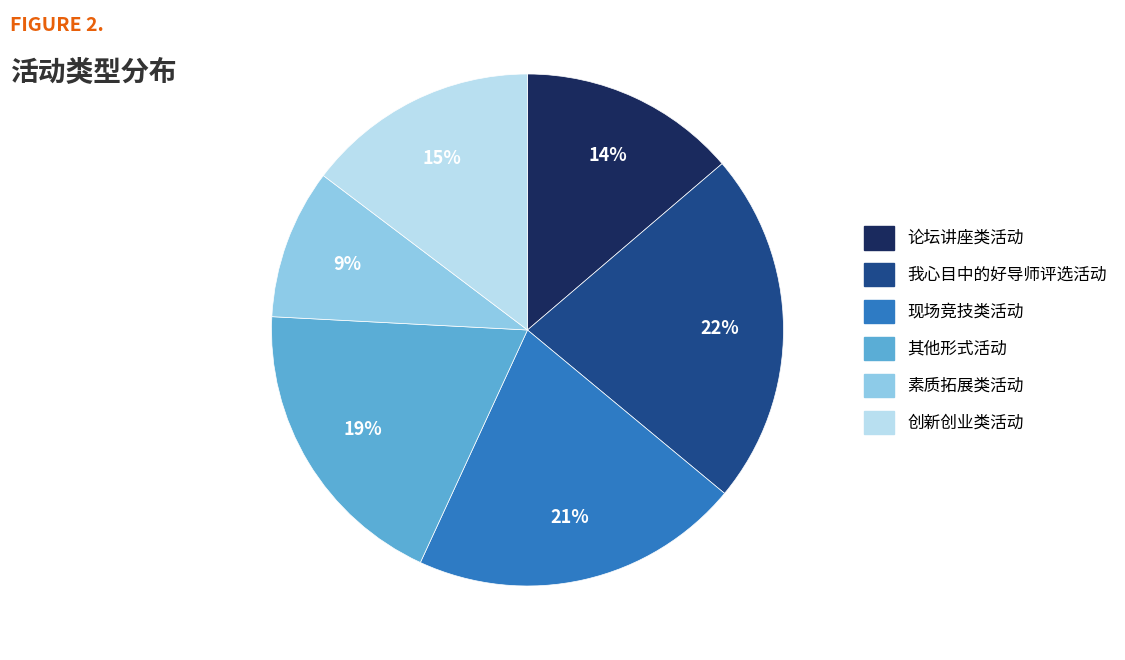

Is it true that 我心目中的好导师评选活动 is 22% of the pie?

True